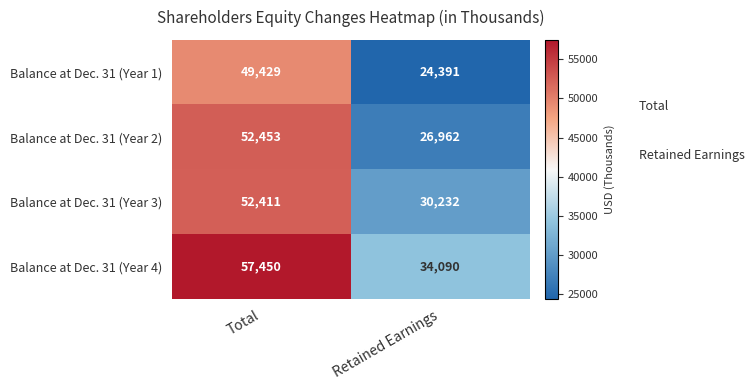

How many series are shown in this chart?

4